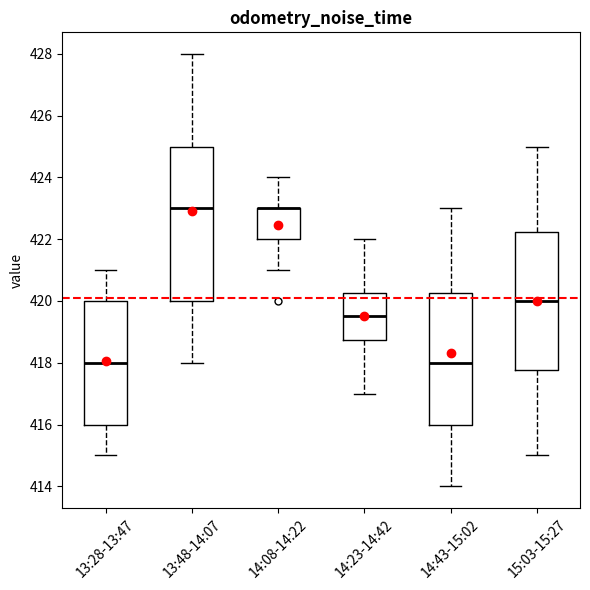

Where does the lower whisker of the box for 14:23-14:42 end on the y-axis? The values are not printed on the chart, so give them approximately, as read against the axis.

417.0